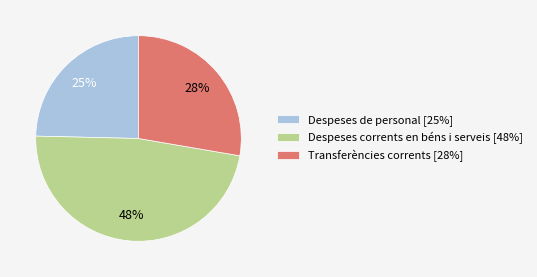

Is the sum of Transferències corrents [28%] and Despeses de personal [25%] greater than half?

Yes